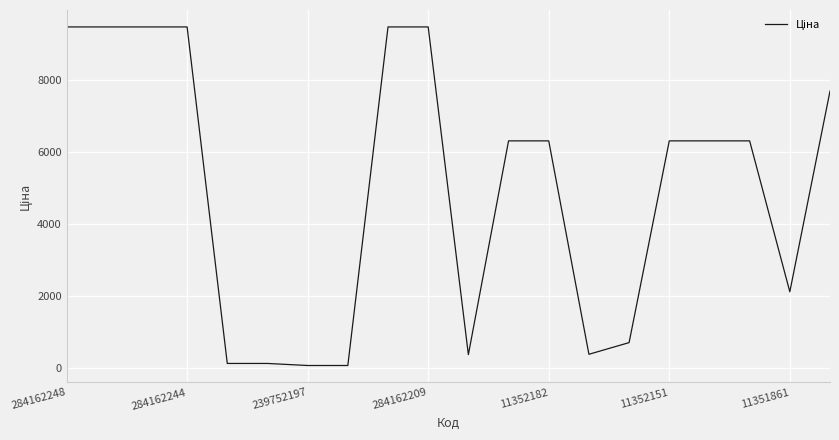

What is the maximum value shown in the chart?

9480.1